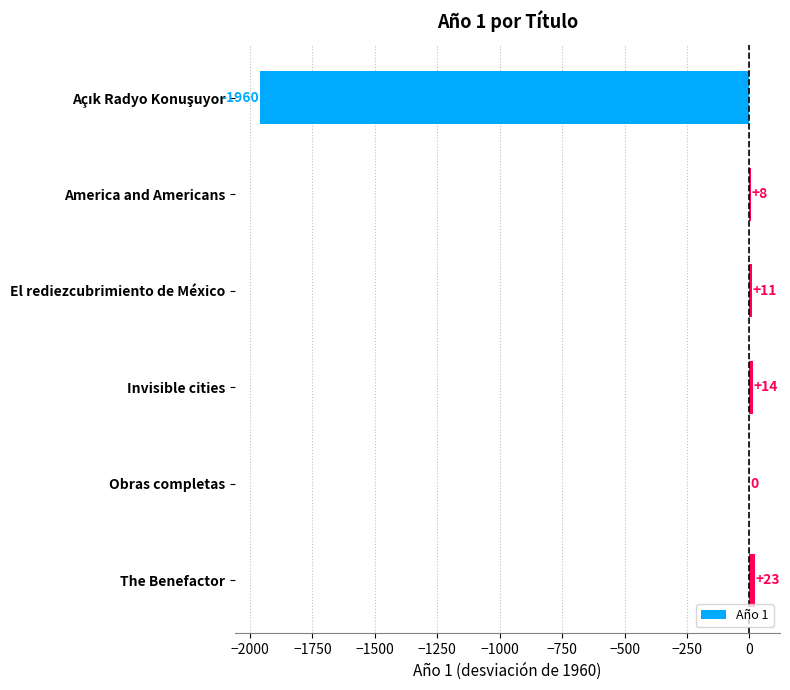

What is the ratio of the value at Invisible cities to the value at El rediezcubrimiento de México?

1.3